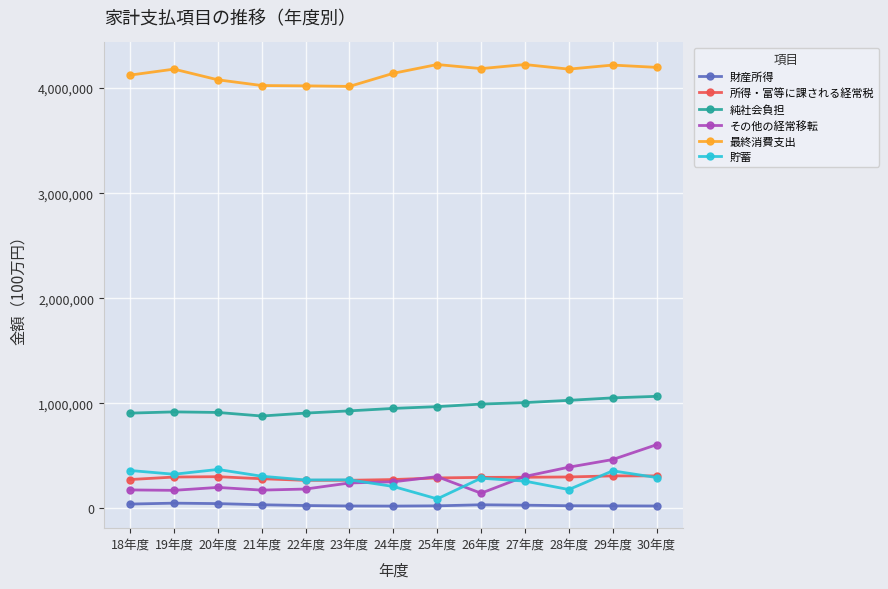

What is the highest value of the 貯蓄 series?

371122